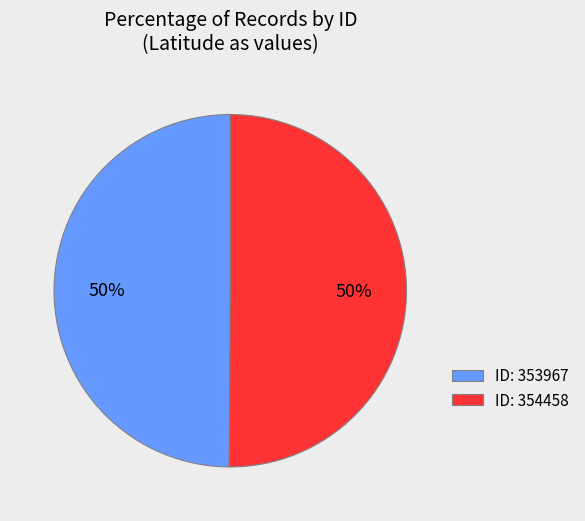

To the nearest percent, what is the average slice percentage?

50%